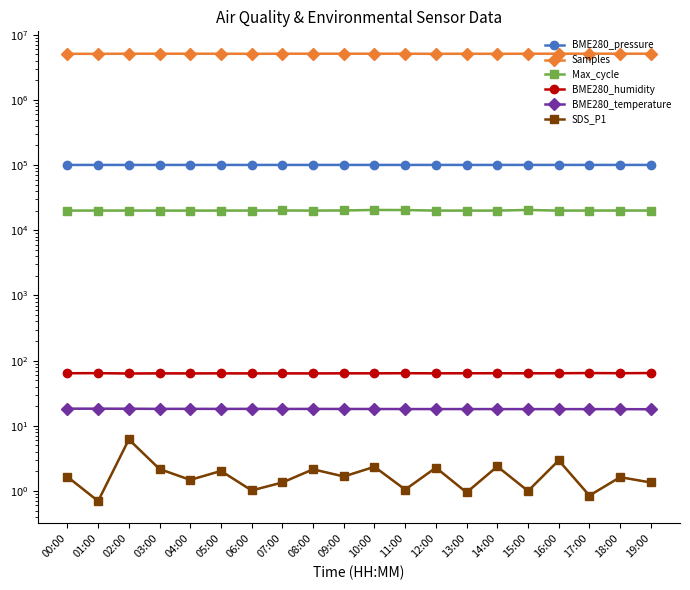

At which label does SDS_P1 first exceed 1?

00:00